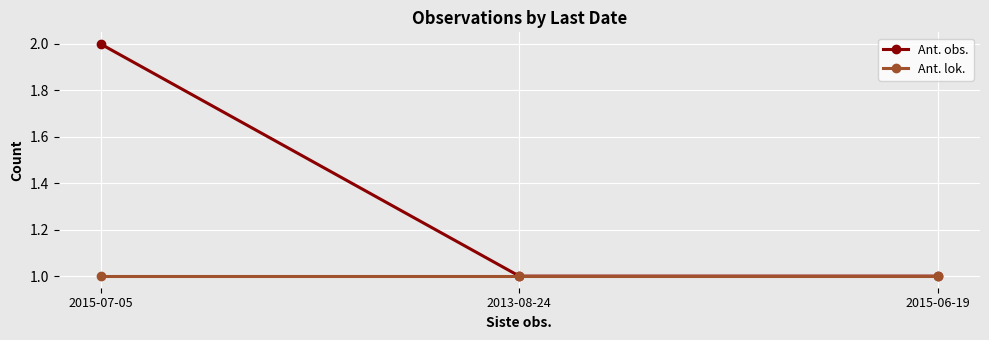

Rank the series by their average value, from highest to lowest.

Ant. obs., Ant. lok.